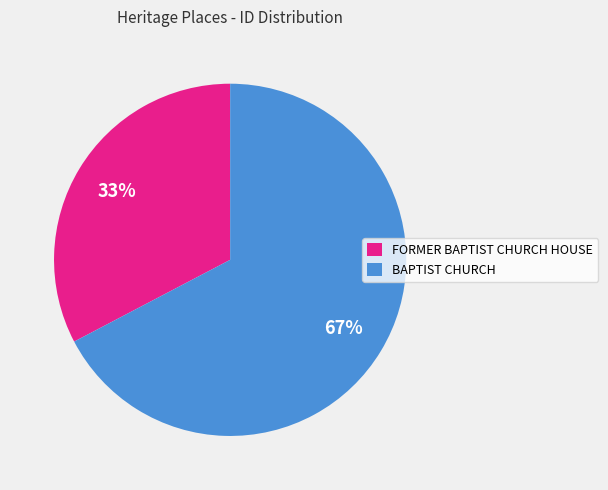

Which slice is the largest?

BAPTIST CHURCH